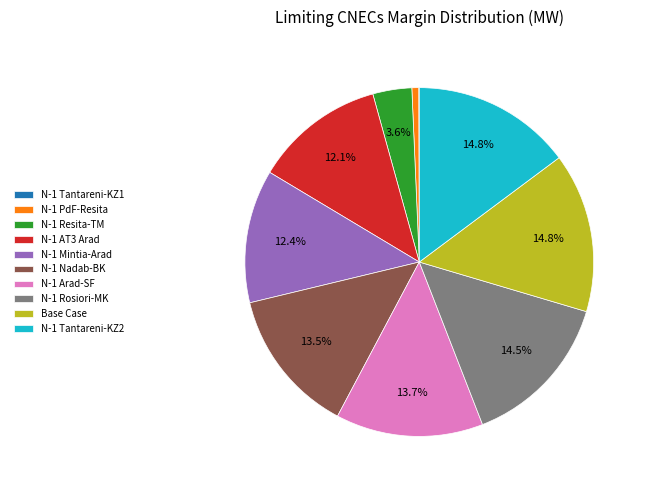

Does N-1 Tantareni-KZ2 represent more than half of the total?

No